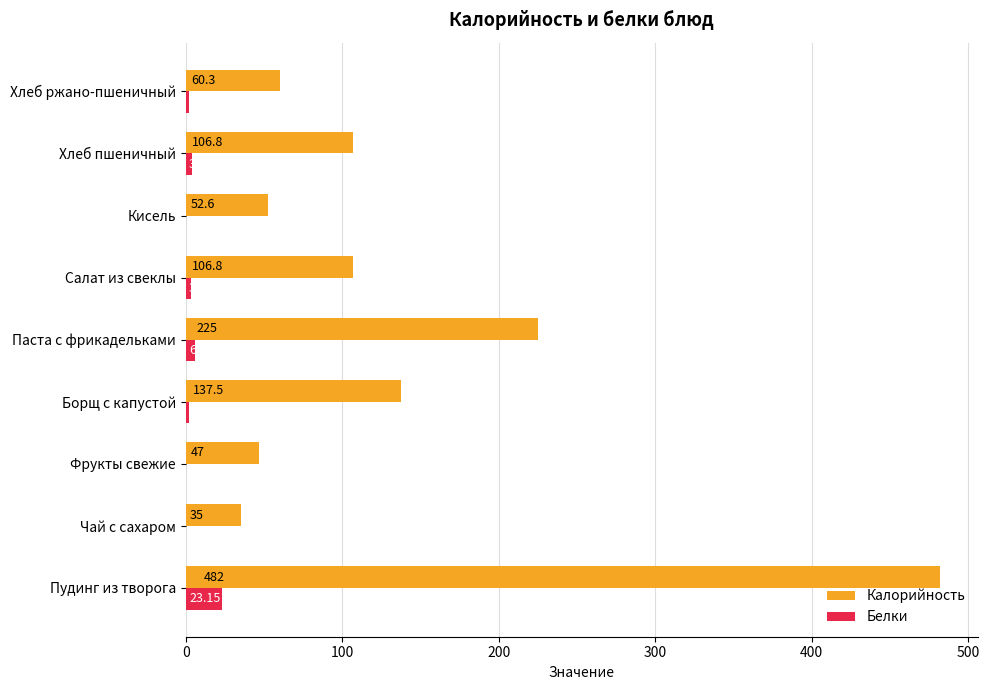

What is the total value across all series at Салат из свеклы?

110.0